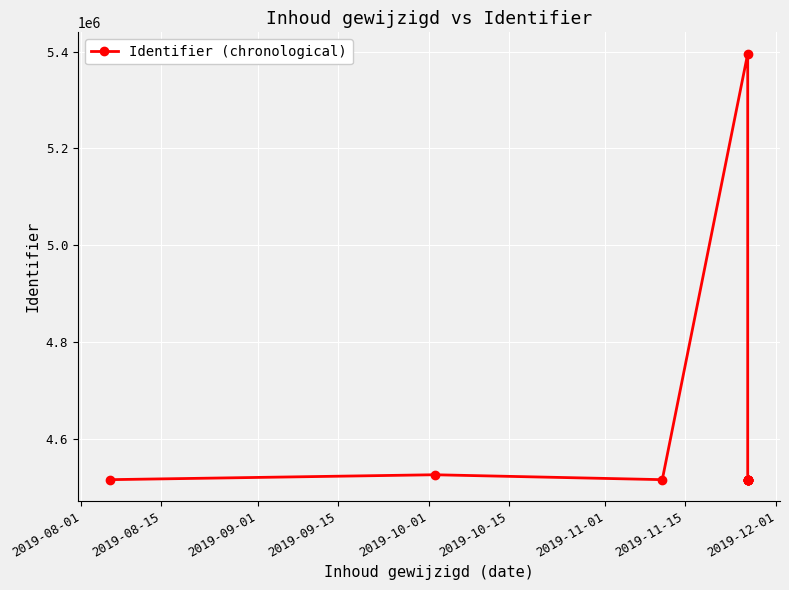

What is the sum of the values at 2019-09-01 and 2019-11-01?

9031014